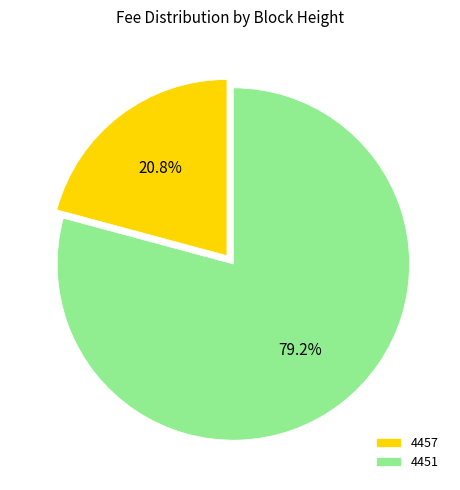

Is 4451 the majority of the pie?

Yes